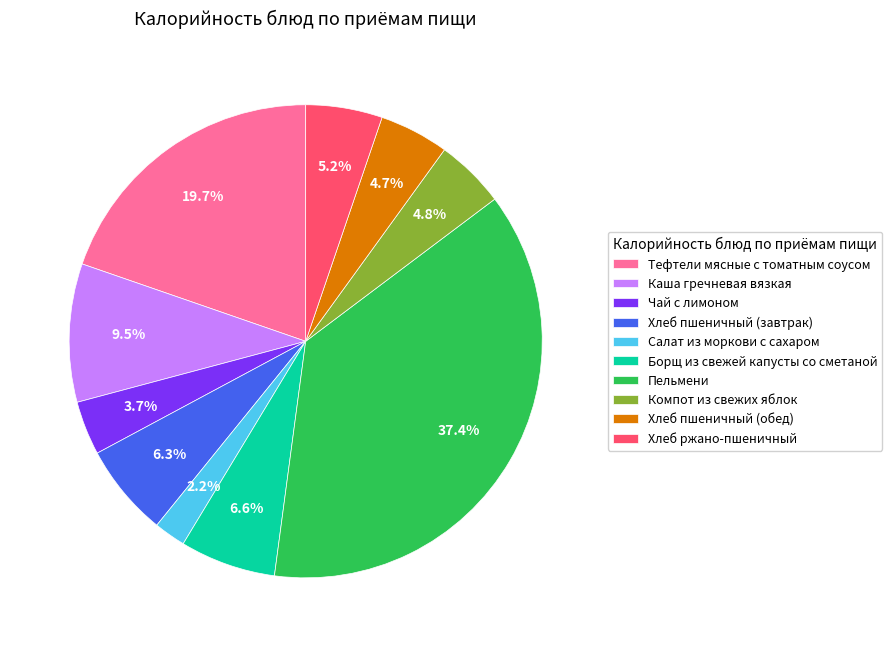

To the nearest percent, what is the average slice percentage?

10%